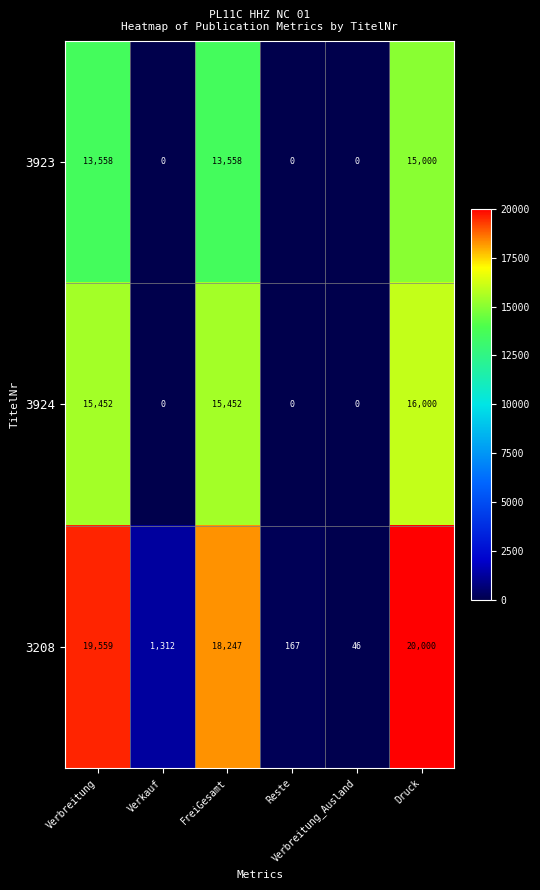

Count the number of data series in this chart.

3